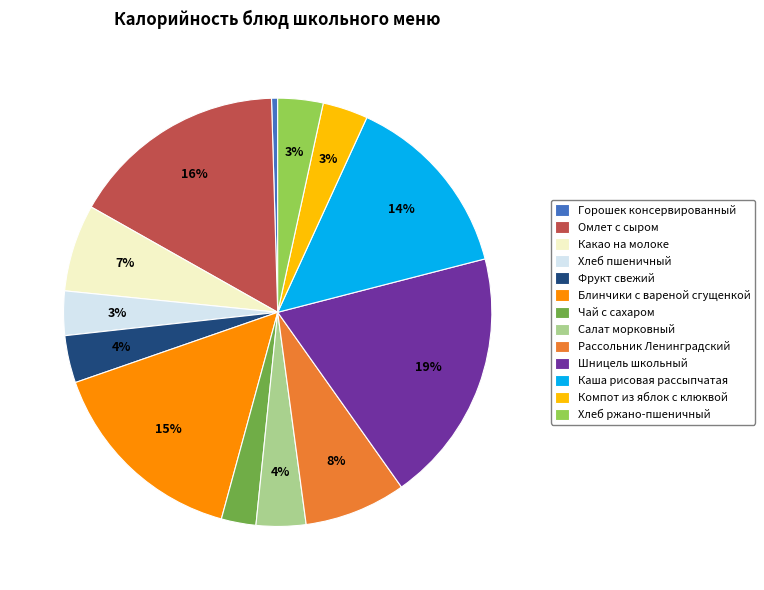

Does any single category account for the majority?

No